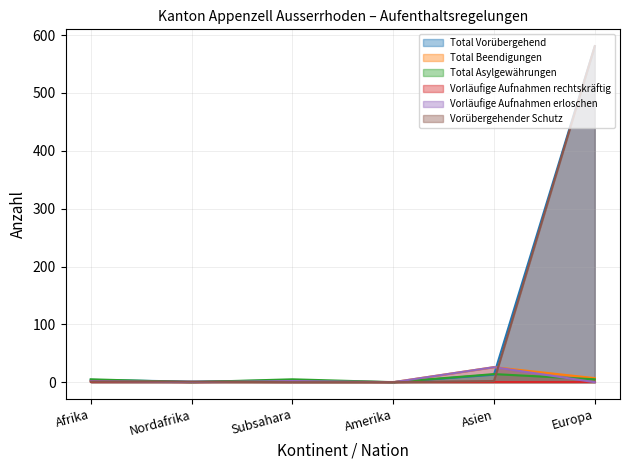

In Total Asylgewährungen, how many points are lower than both neighbors (excluding endpoints)?

2